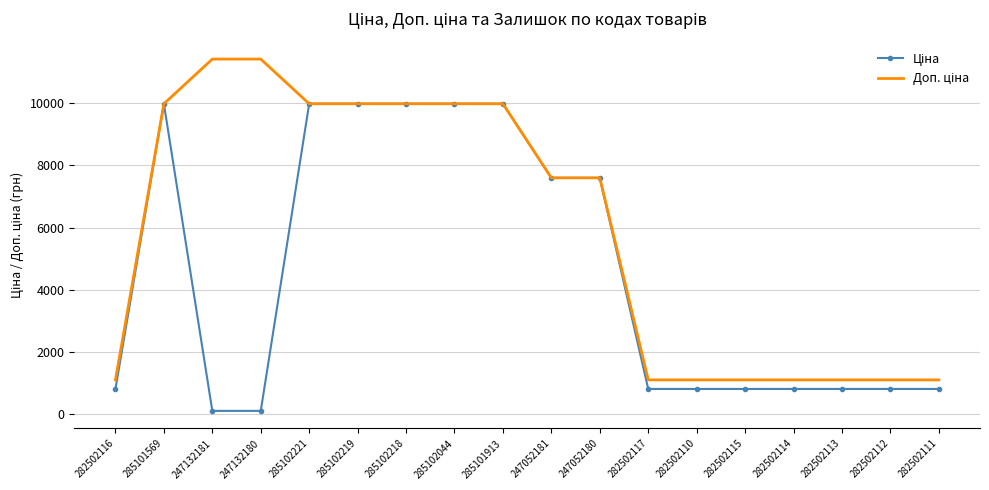

Rank the series by their maximum value, from lowest to highest.

Ціна, Доп. ціна